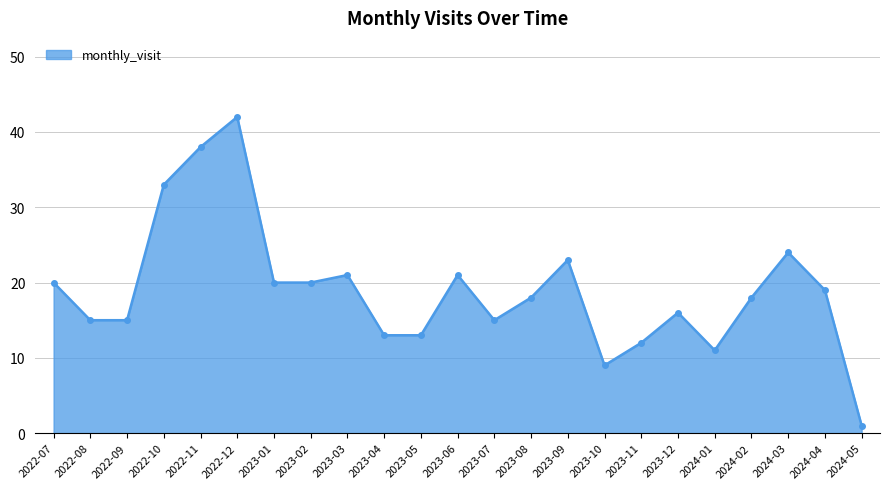

How many series are shown in this chart?

1